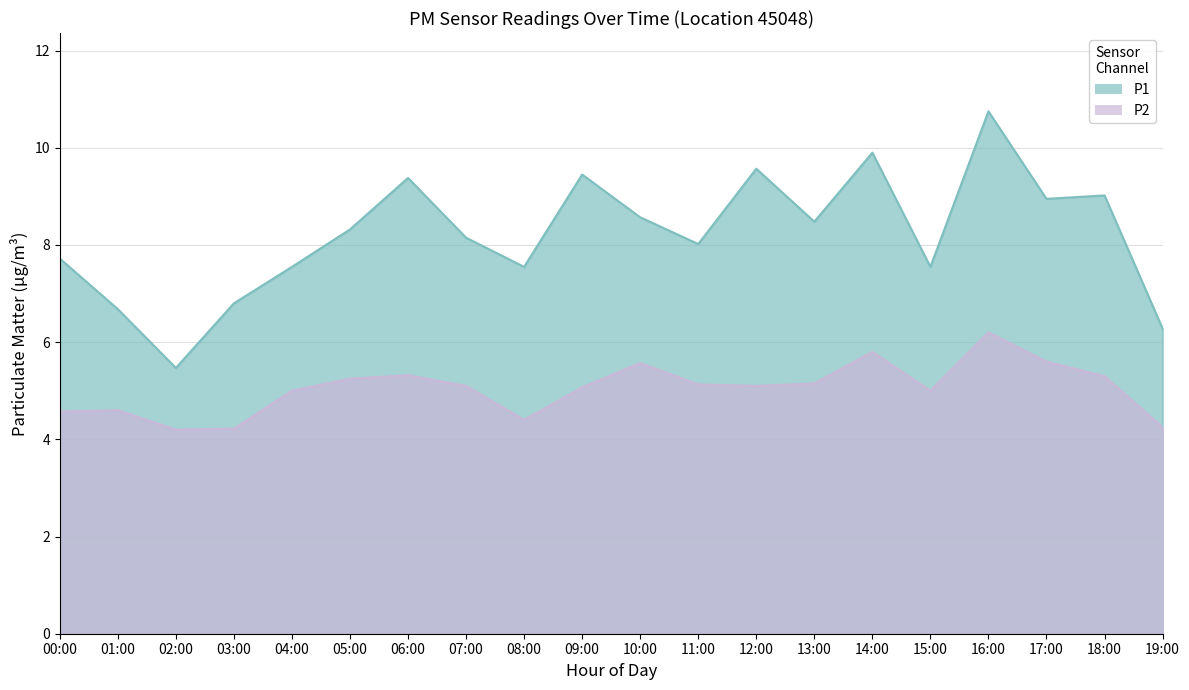

At which category does P2 reach its first local peak?

01:00